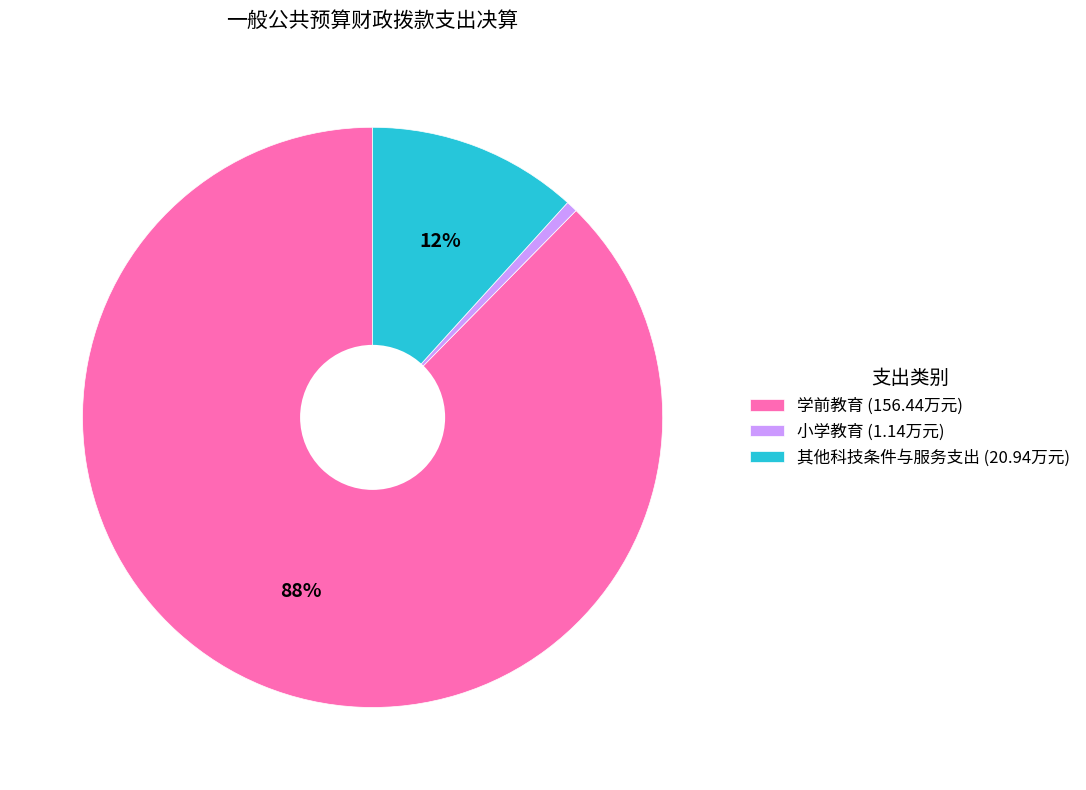

How many segments does this pie chart have?

3